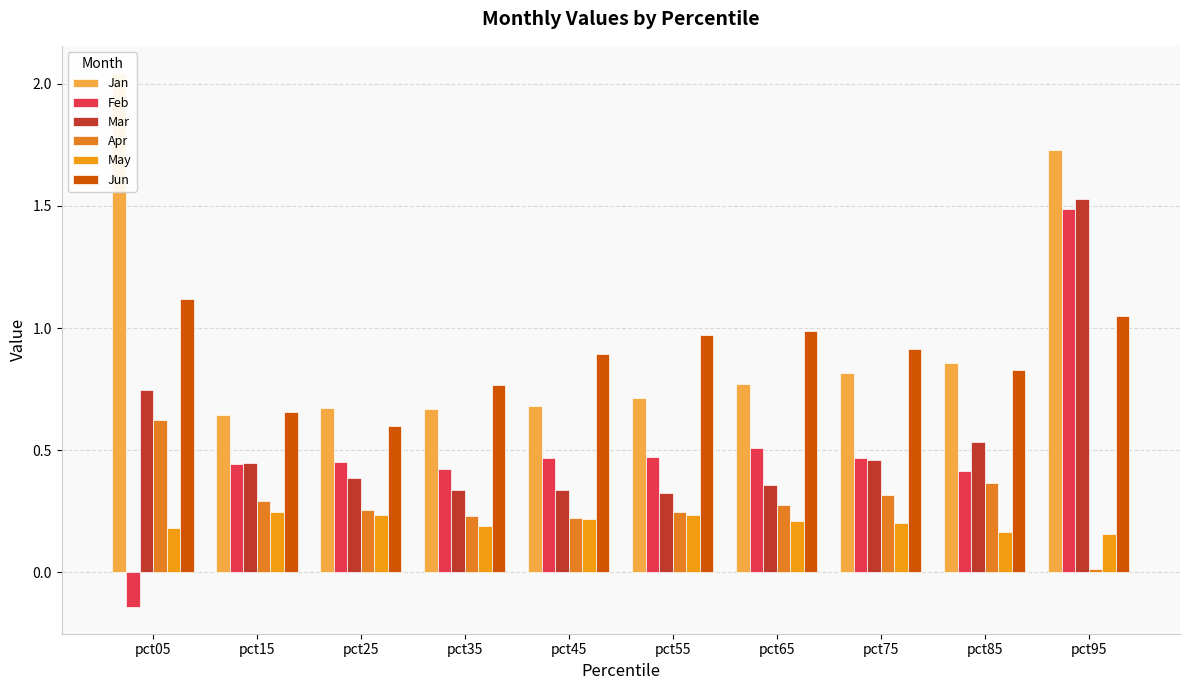

Rank the series at pct05 from lowest to highest value.

Feb, May, Apr, Mar, Jun, Jan